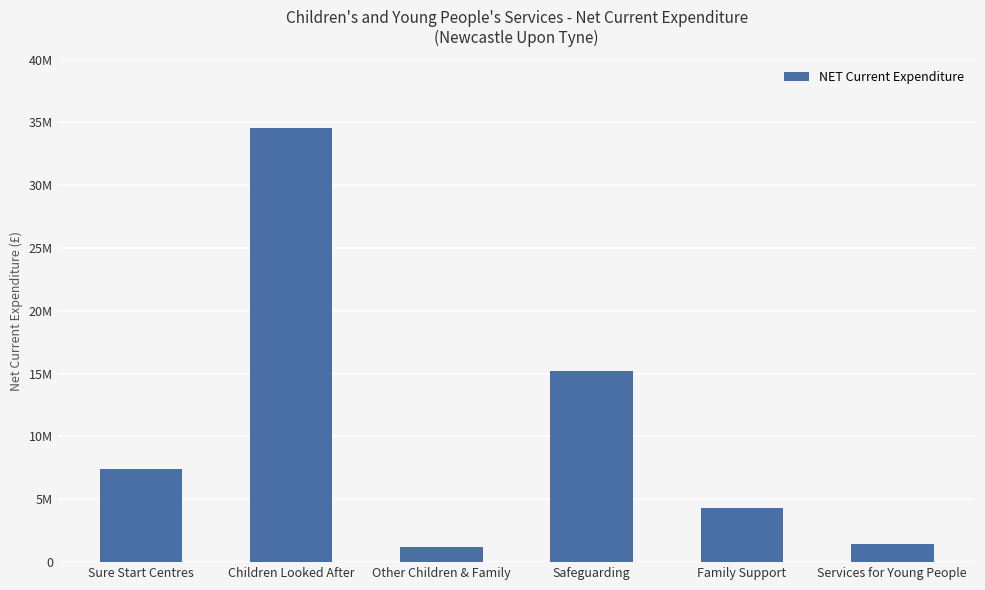

What is the difference between the values at Safeguarding and Sure Start Centres?

7792485